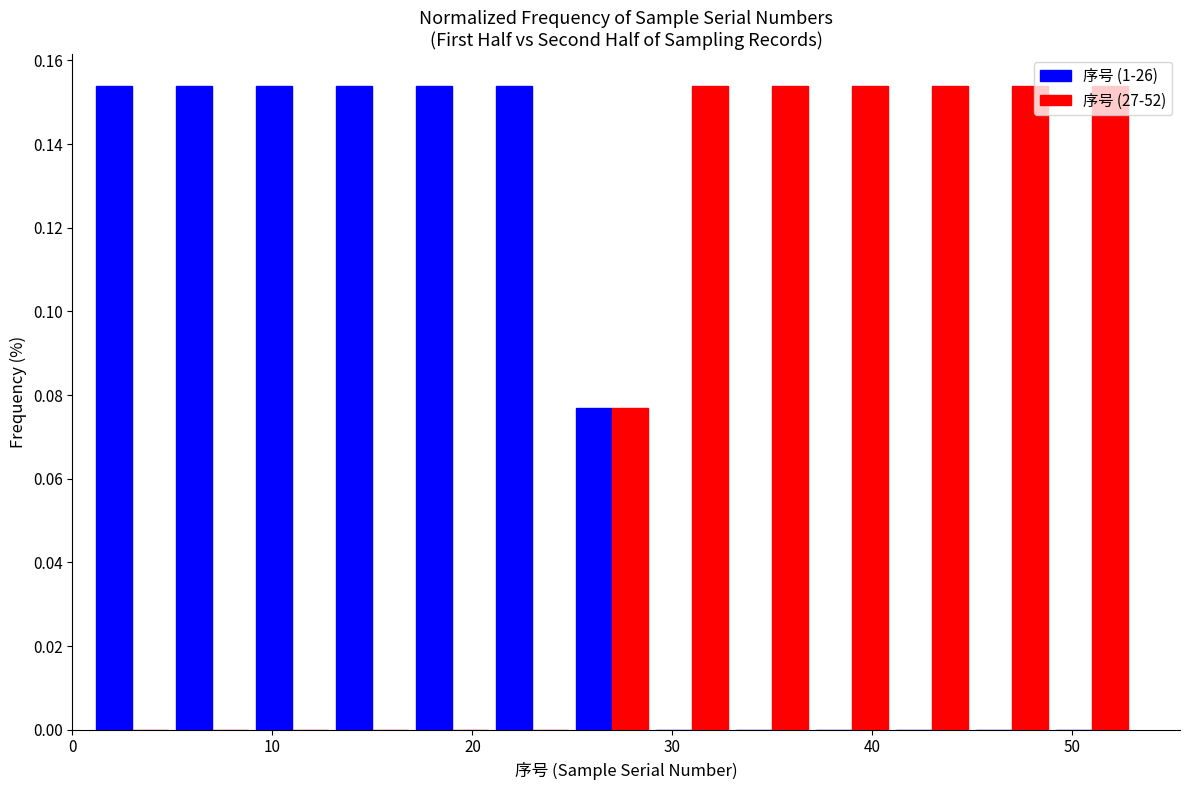

Reading left to right, transcribe this chart: for each range on the x-axis, give the height of each series' bar. The values are not printed on the chart, so give them approximately, as read against the axis.

1 to 5: 序号 (1-26)=0.154	序号 (27-52)=0
5 to 9: 序号 (1-26)=0.154	序号 (27-52)=0
9 to 13: 序号 (1-26)=0.154	序号 (27-52)=0
13 to 17: 序号 (1-26)=0.154	序号 (27-52)=0
17 to 21: 序号 (1-26)=0.154	序号 (27-52)=0
21 to 25: 序号 (1-26)=0.154	序号 (27-52)=0
25 to 29: 序号 (1-26)=0.076	序号 (27-52)=0.076
29 to 33: 序号 (1-26)=0	序号 (27-52)=0.154
33 to 37: 序号 (1-26)=0	序号 (27-52)=0.154
37 to 41: 序号 (1-26)=0	序号 (27-52)=0.154
41 to 45: 序号 (1-26)=0	序号 (27-52)=0.154
45 to 49: 序号 (1-26)=0	序号 (27-52)=0.154
49 to 53: 序号 (1-26)=0	序号 (27-52)=0.154